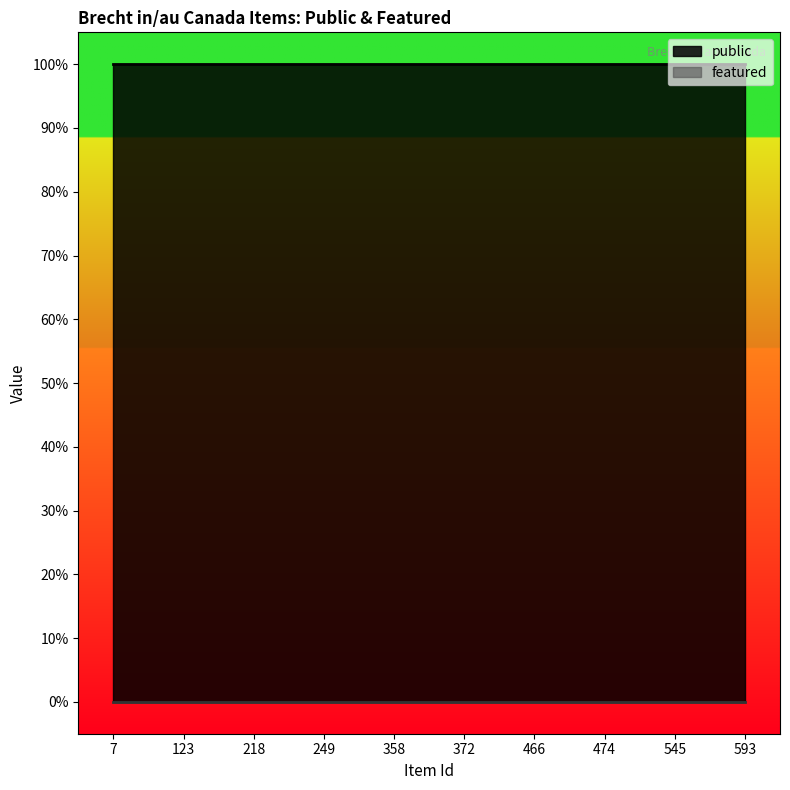

At which category does the chart reach its minimum across all series?

7